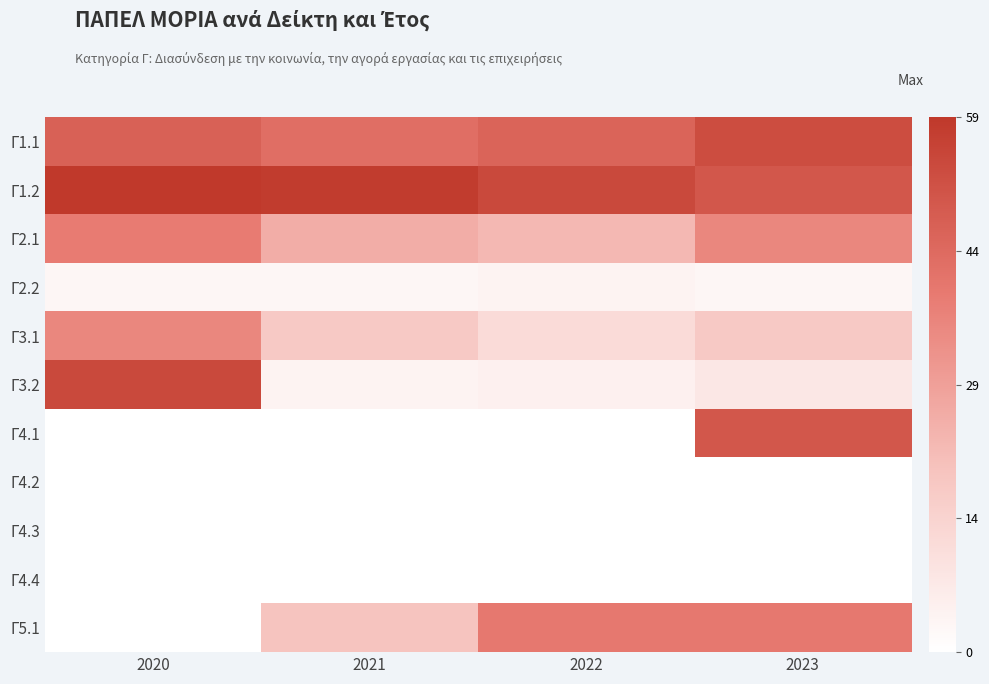

Which series has the largest total across all categories?

Γ1.2